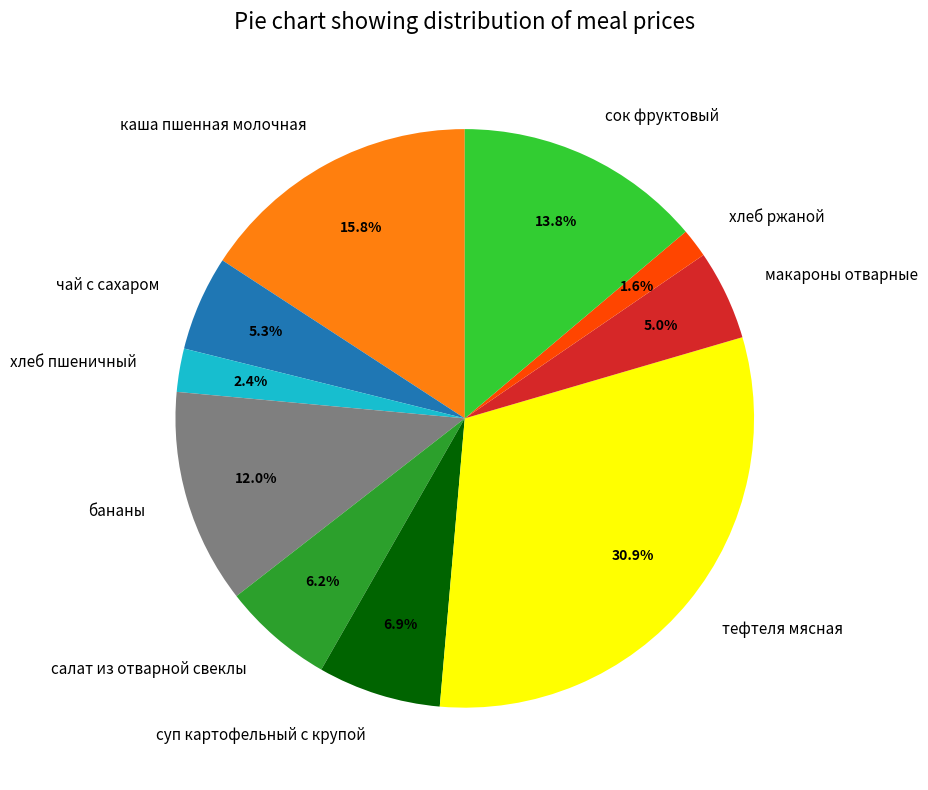

Is there a majority slice in this chart?

No